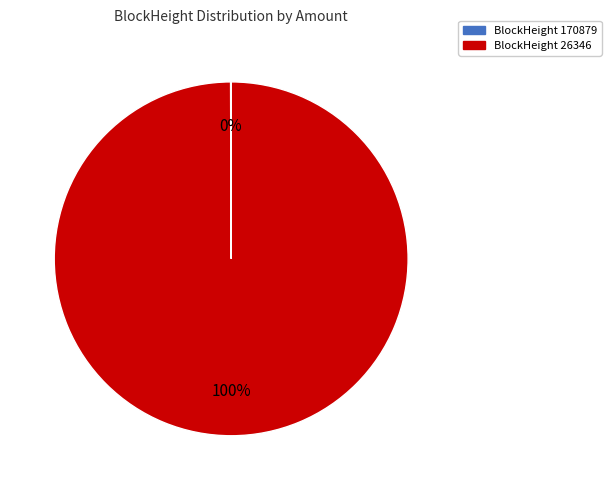

To the nearest percent, what is the difference between the largest and smallest slice percentages?

100%